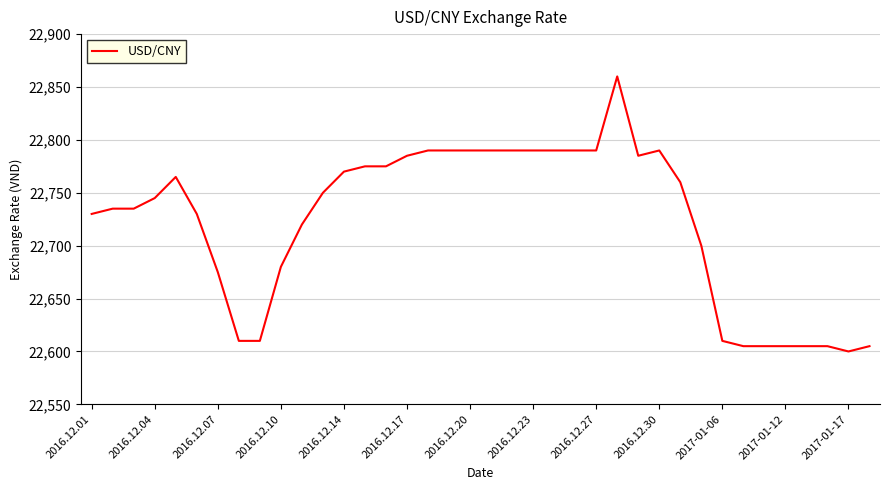

What is the maximum value shown in the chart?

22860